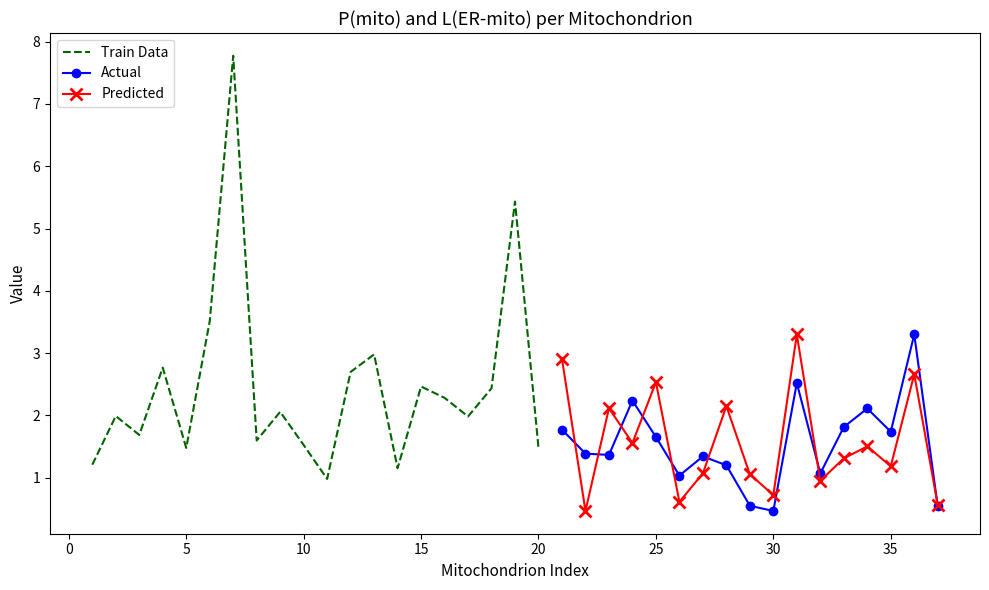

Between 3 and 33, which series saw the biggest shift?

P(mito)